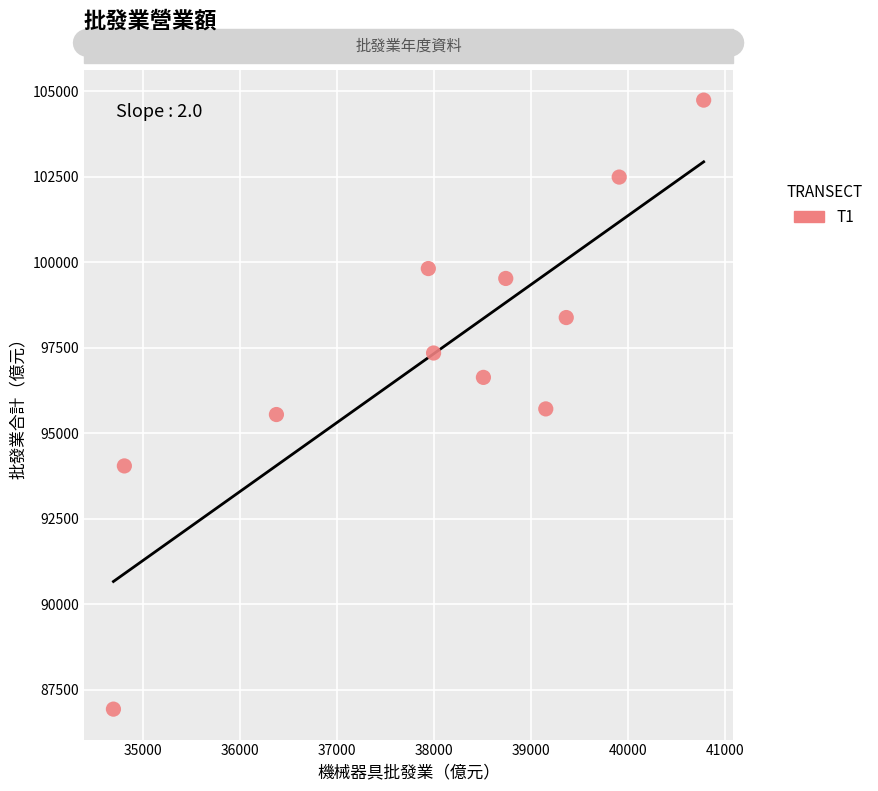

What is the range of Y values (max minus min)?

17815.4